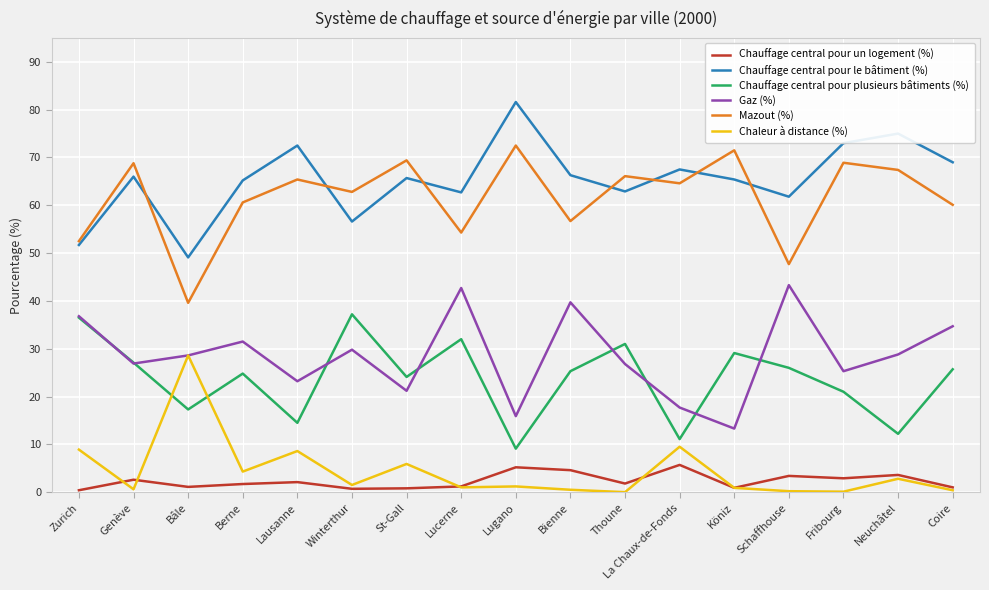

What are all the series names shown in the legend?

Chauffage central pour un logement (%), Chauffage central pour le bâtiment (%), Chauffage central pour plusieurs bâtiments (%), Gaz (%), Mazout (%), Chaleur à distance (%)